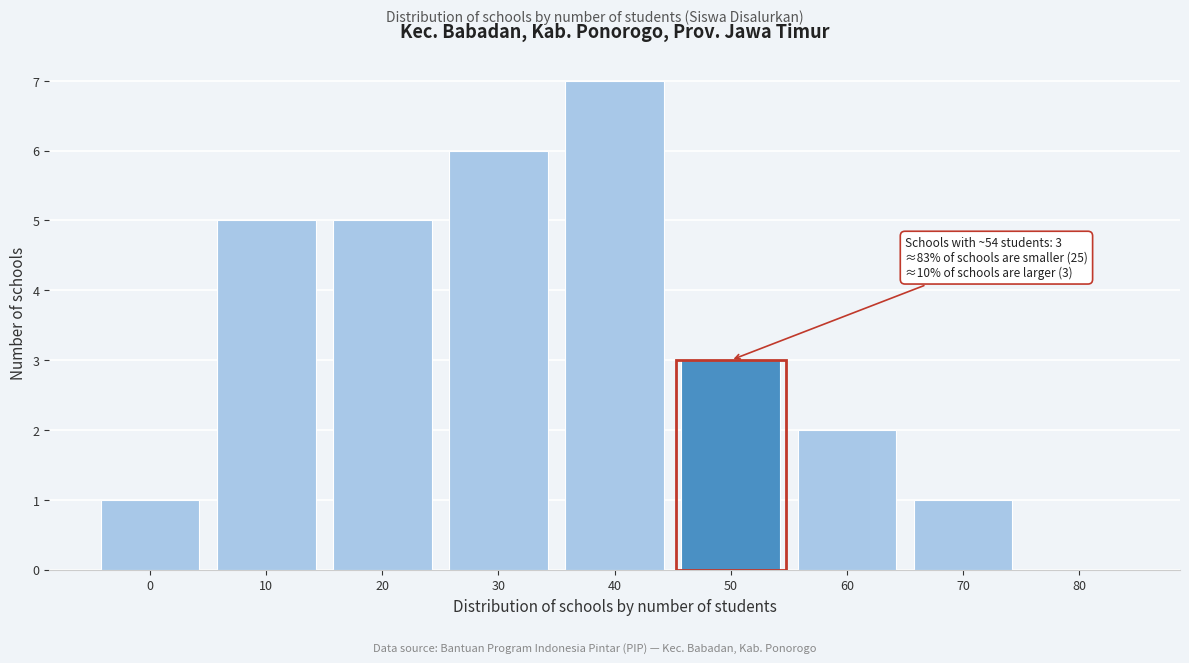

Reading left to right, what are all the values shown in this chart?

0=1	10=5	20=5	30=6	40=7	50=3	60=2	70=1	80=0